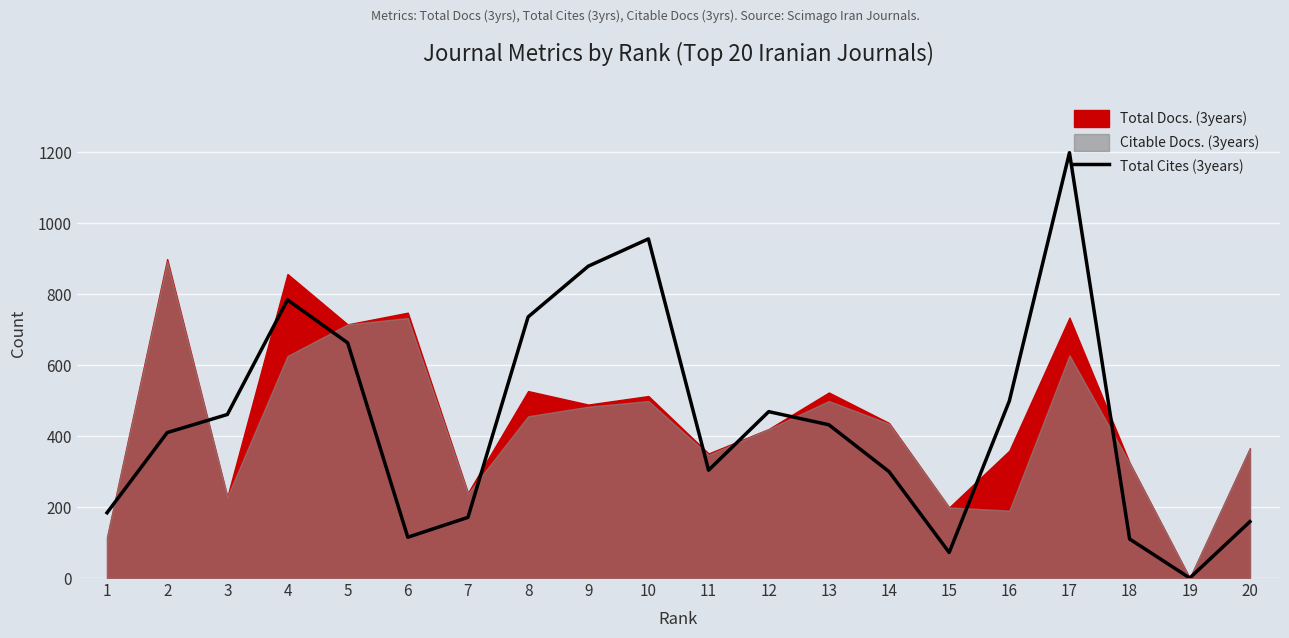

How many data points does each series have?

20